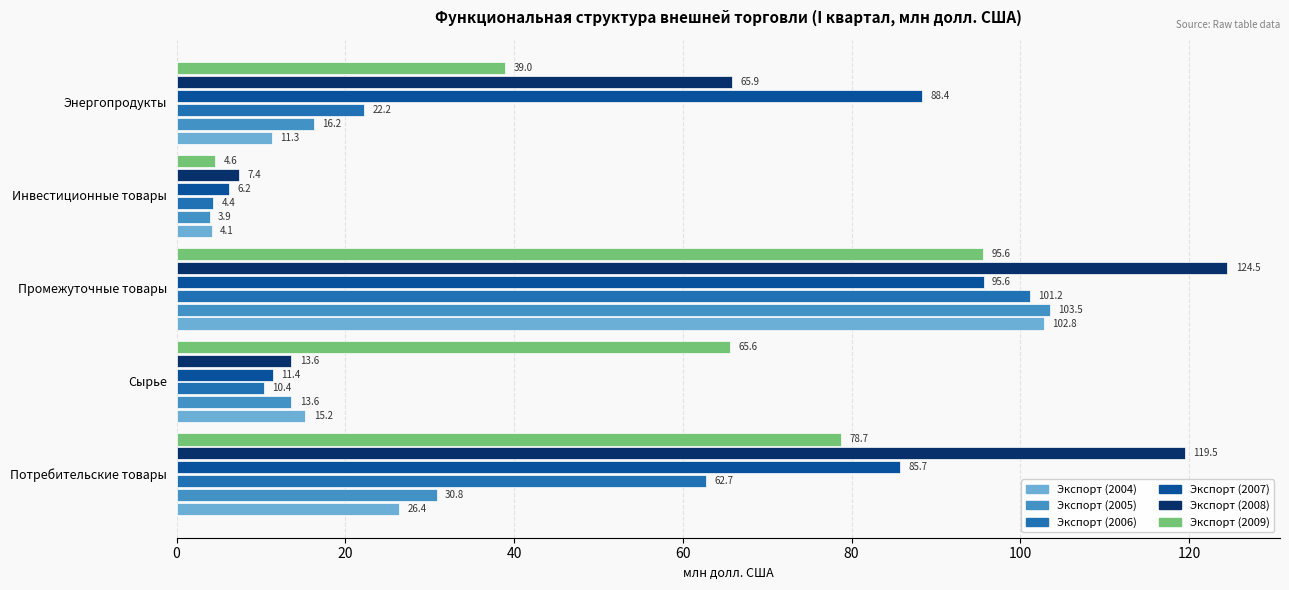

How many values in the Экспорт (2004) series exceed 15?

3